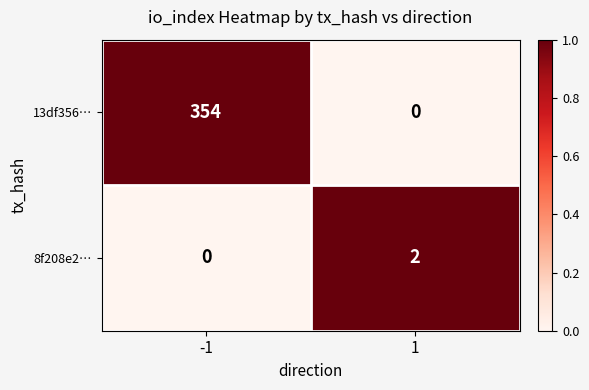

Rank the series at -1 from highest to lowest value.

13df356…, 8f208e2…